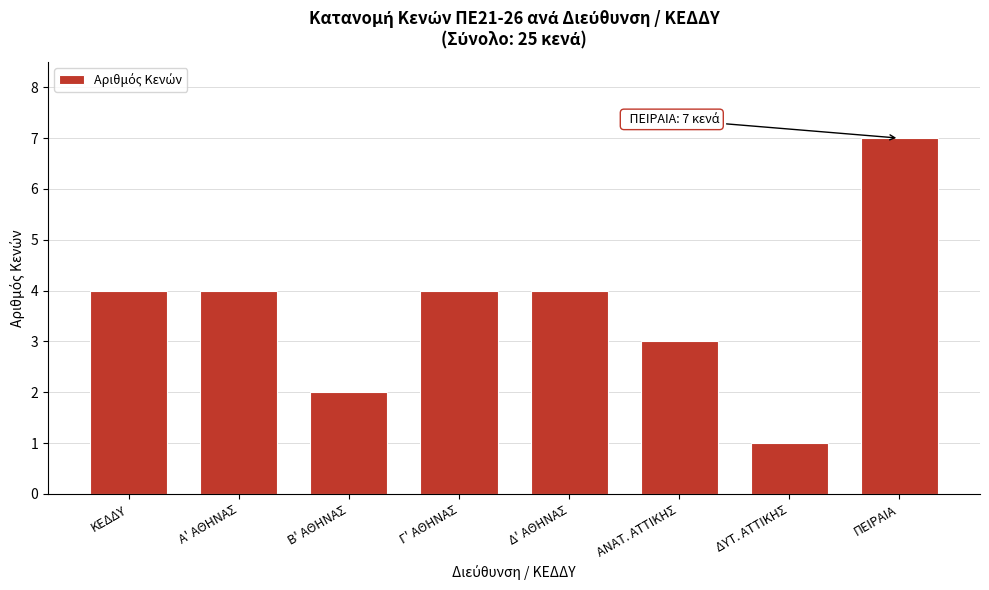

Reading left to right, list all the values displayed in this chart.

ΚΕΔΔΥ=4	Α' ΑΘΗΝΑΣ=4	Β' ΑΘΗΝΑΣ=2	Γ' ΑΘΗΝΑΣ=4	Δ' ΑΘΗΝΑΣ=4	ΑΝΑΤ. ΑΤΤΙΚΗΣ=3	ΔΥΤ. ΑΤΤΙΚΗΣ=1	ΠΕΙΡΑΙΑ=7